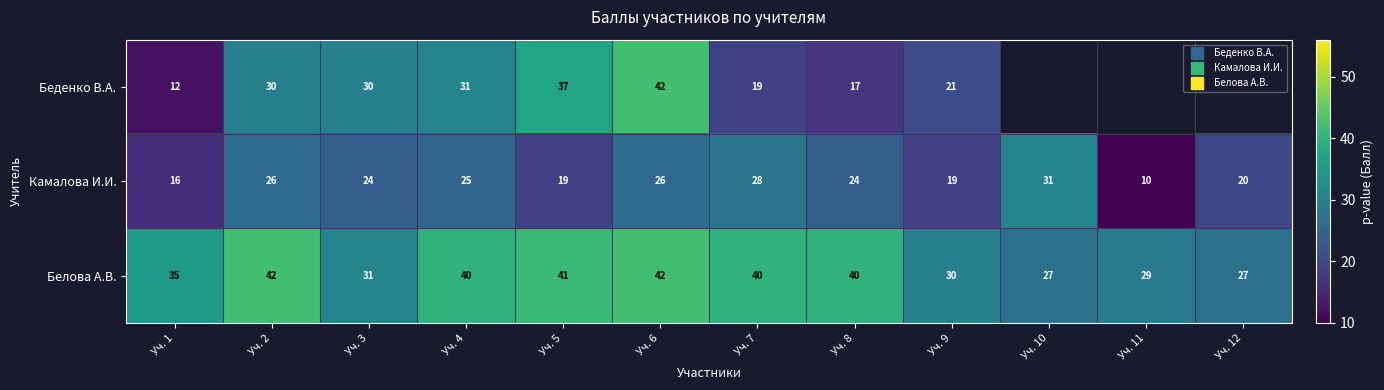

Is it true that Беденко В.А. equals 15.5 at Уч. 3?

False